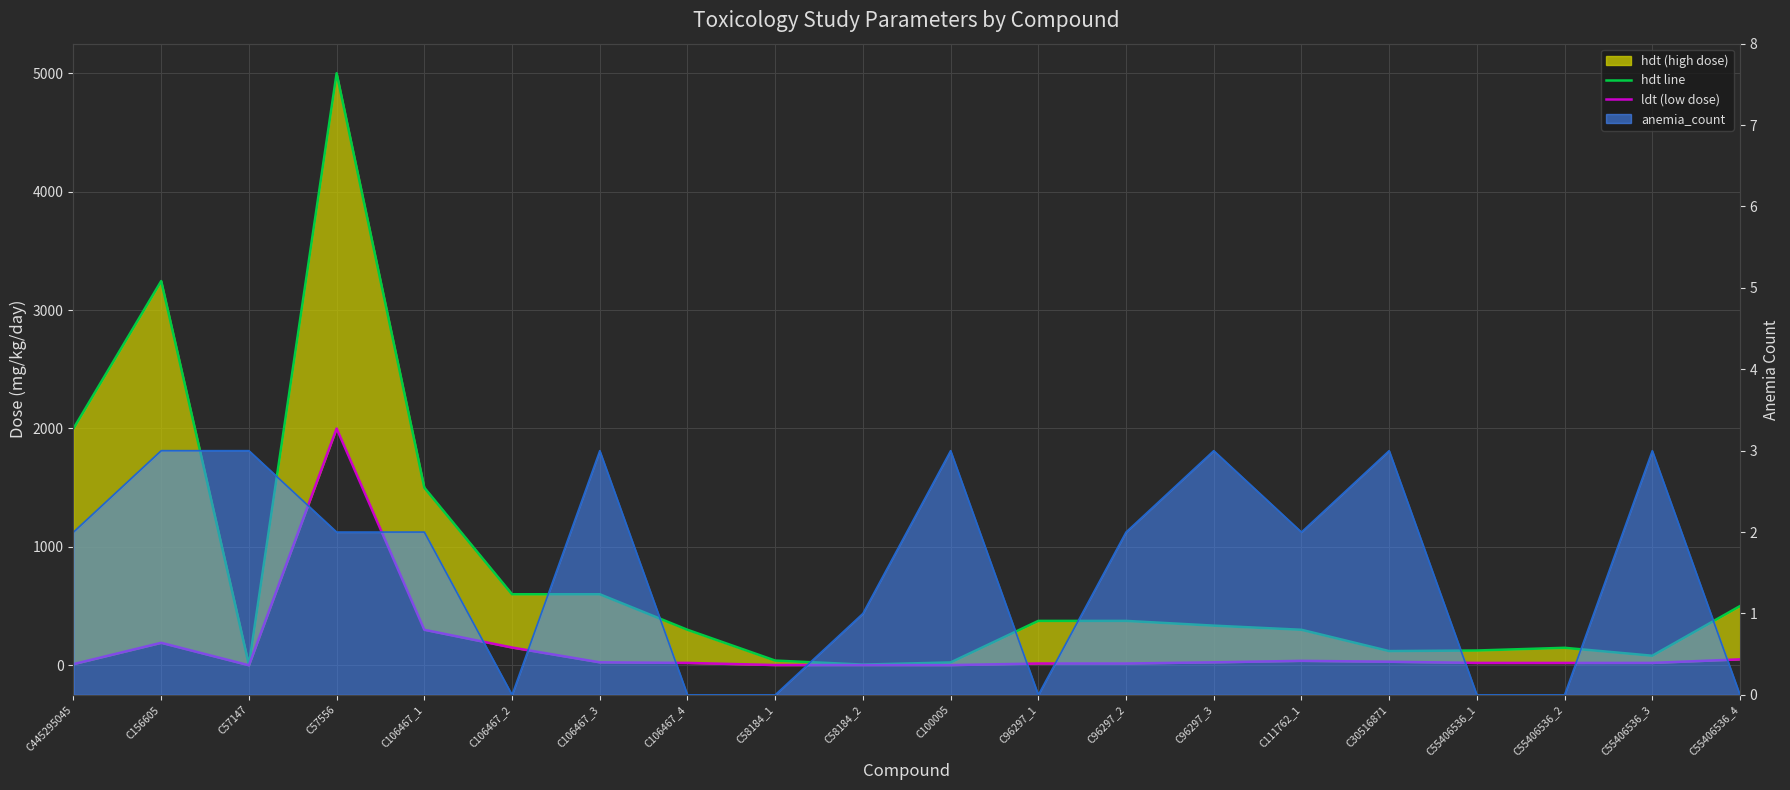

List the labels in order of ldt value, smallest first.

C57147, C100005, C58184_1, C58184_2, C445295045, C96297_1, C96297_2, C55406536_2, C106467_4, C55406536_1, C55406536_3, C106467_3, C96297_3, C30516871, C111762_1, C55406536_4, C106467_2, C156605, C106467_1, C57556